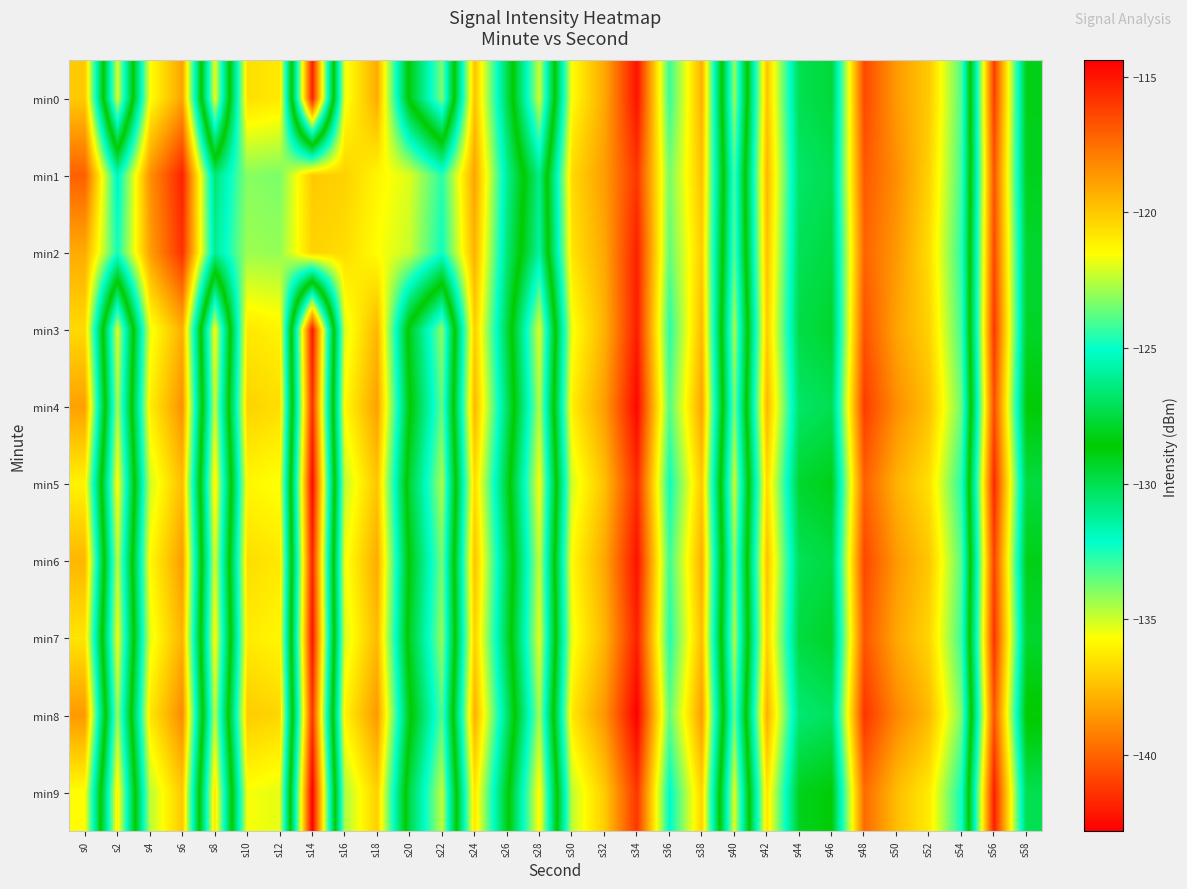

At which category is the sum across all series the highest?

s34